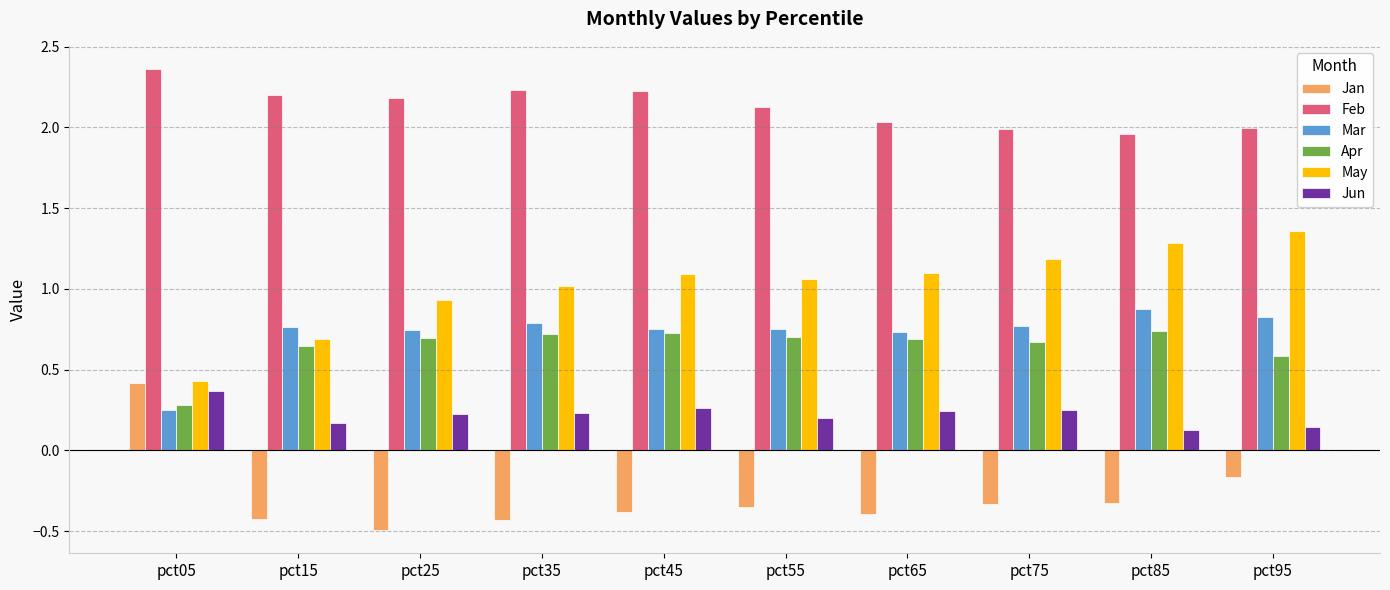

True or false: Apr has a value of 0.7 at pct65.

True